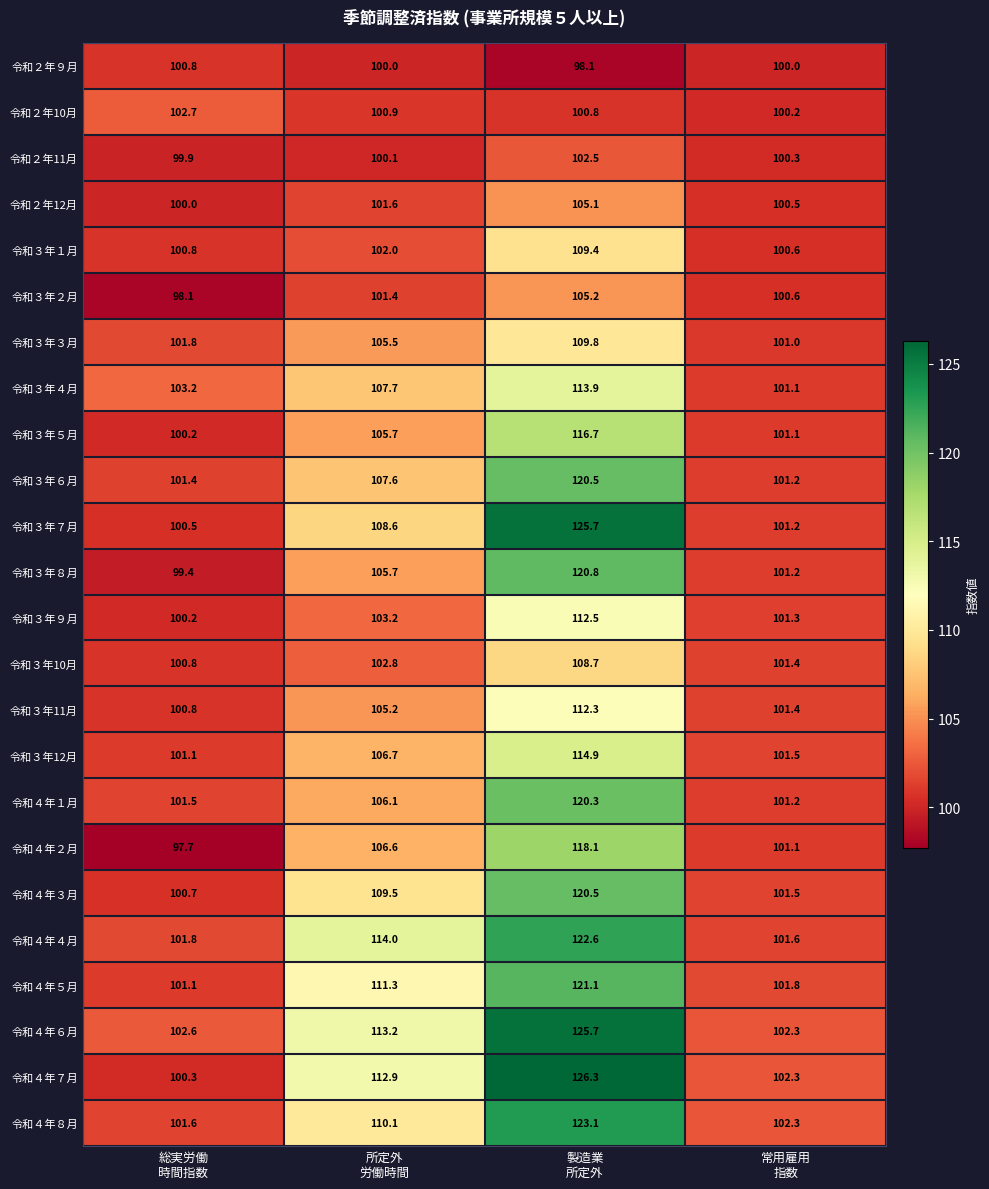

What is the sum of all 令和４年４月 values?

440.0